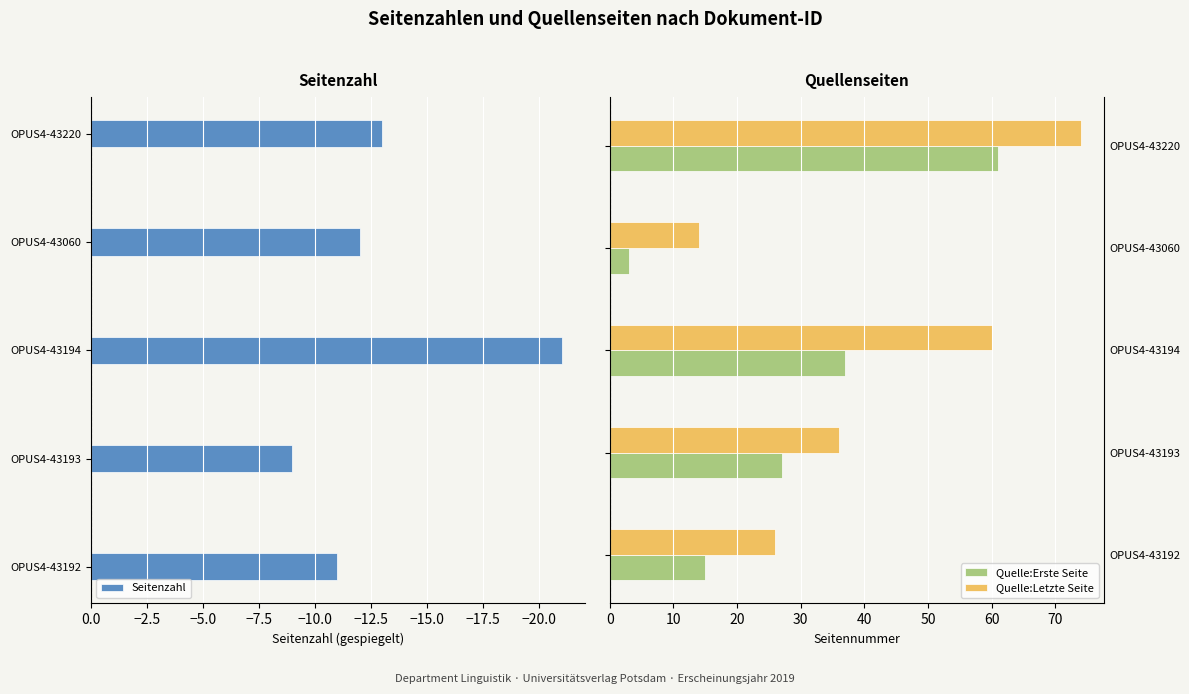

What are all the series names shown in the legend?

Seitenzahl, Quelle:Erste Seite, Quelle:Letzte Seite